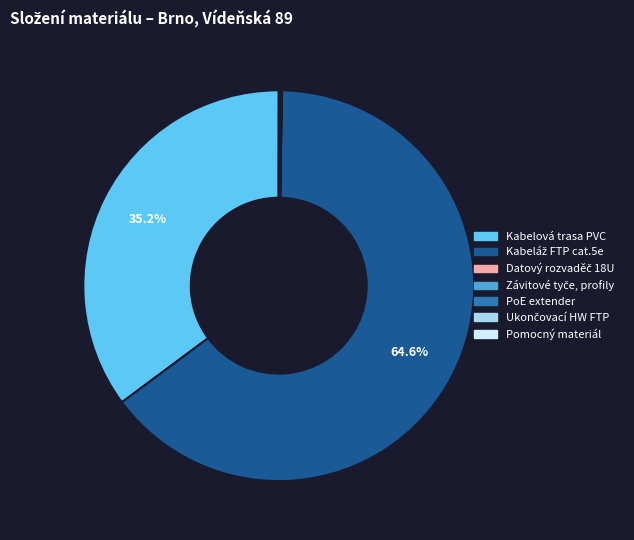

Is there any slice that represents more than half of the pie?

Yes